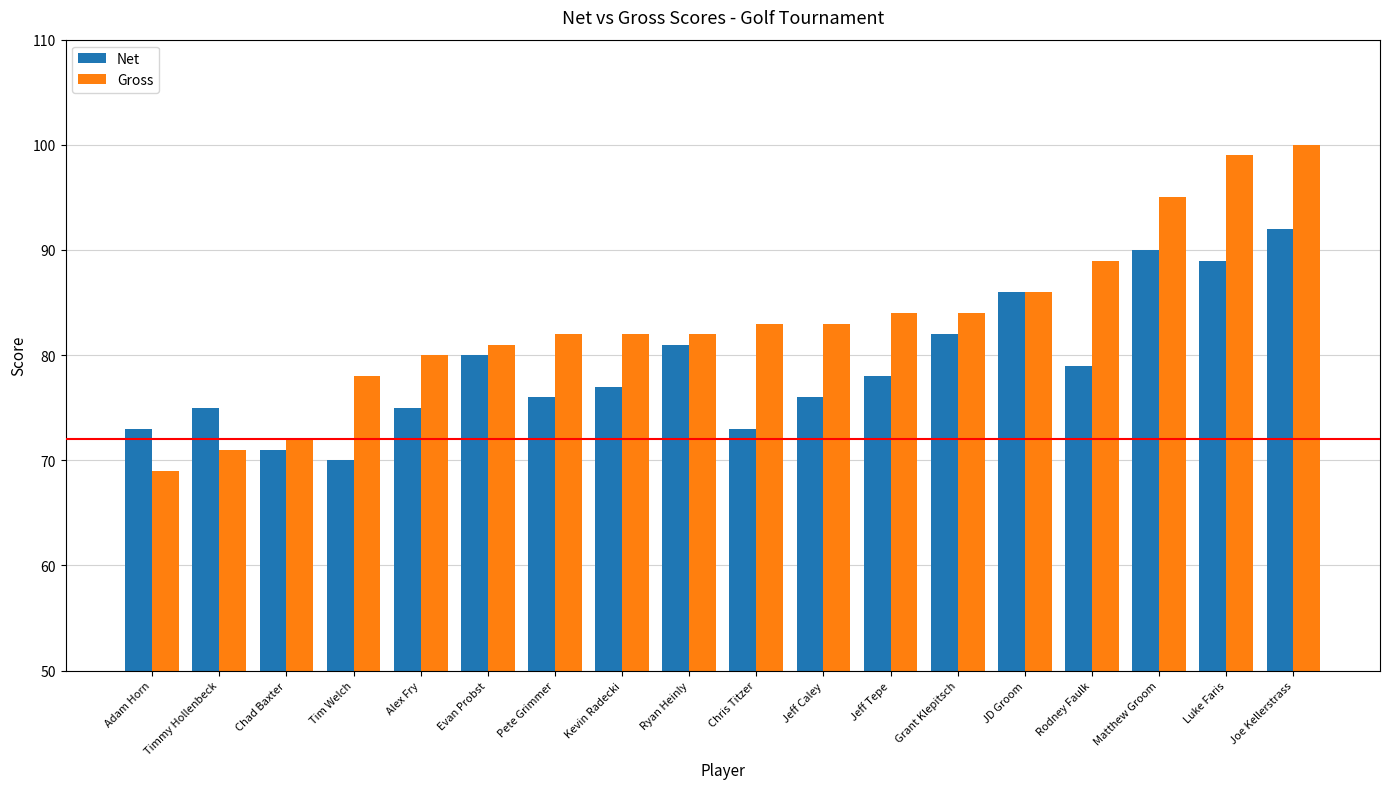

What is the value of the Gross bar at the 10th from the left?

83